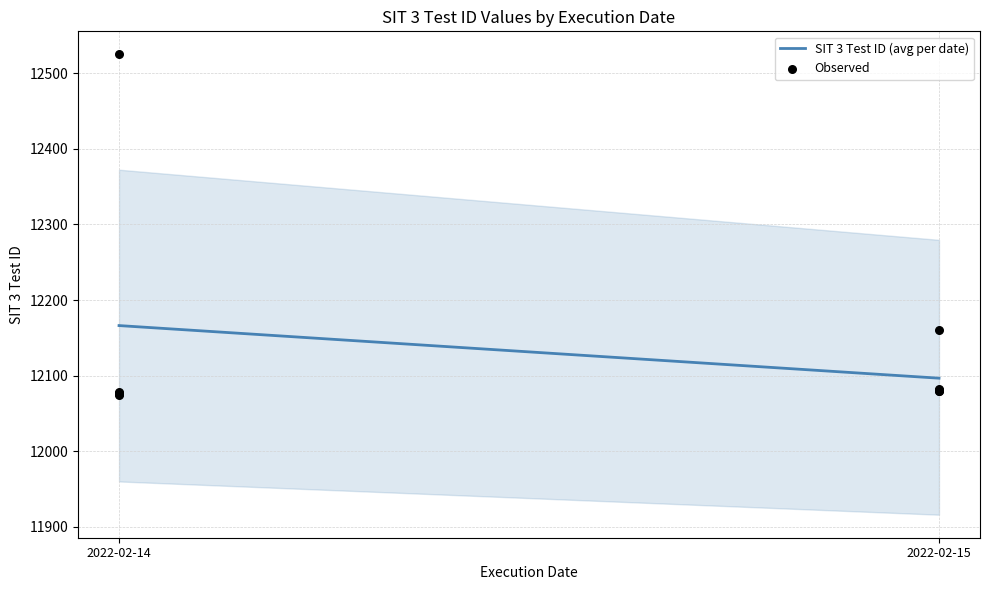

What Y value in the scatter plot is closest to 12300?

12161